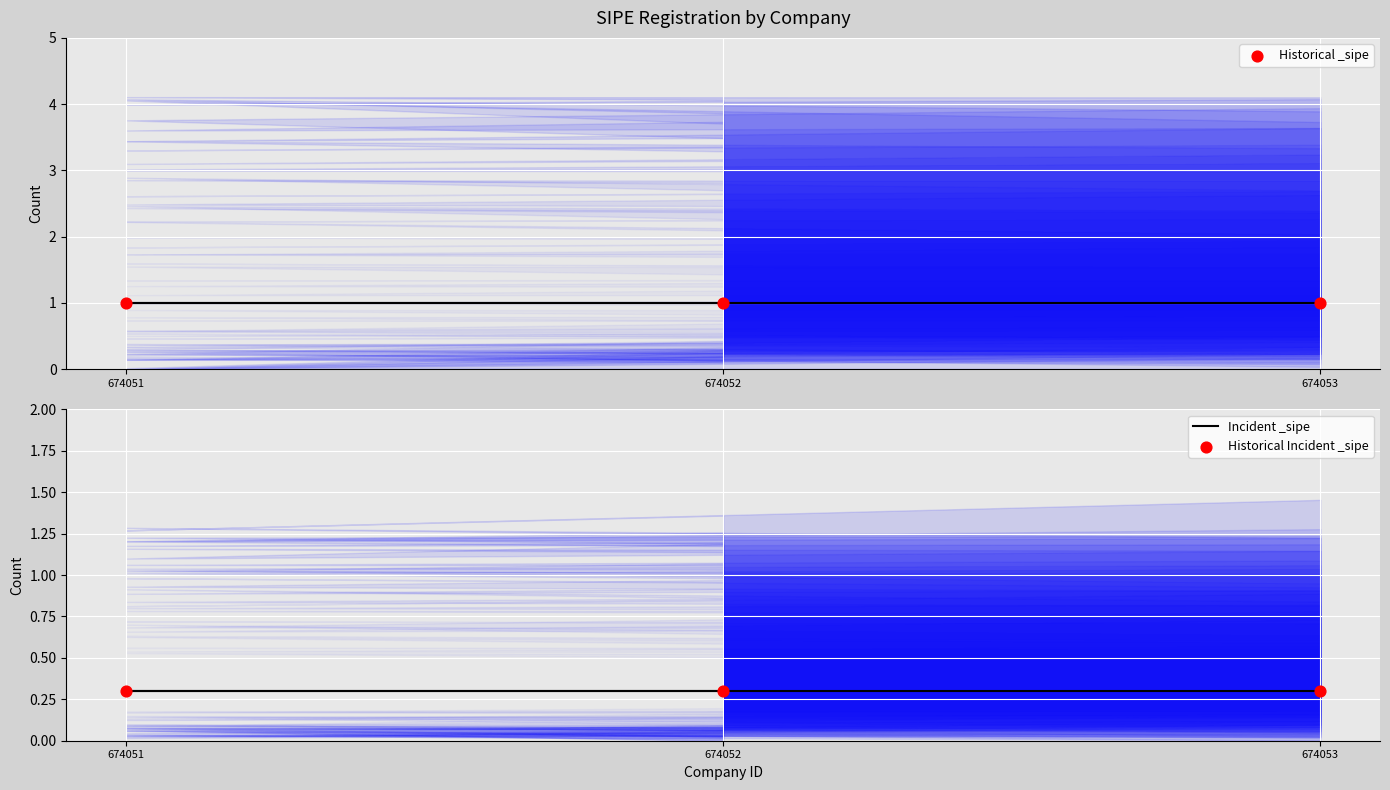

Which series reaches the maximum Y coordinate?

Historical _sipe